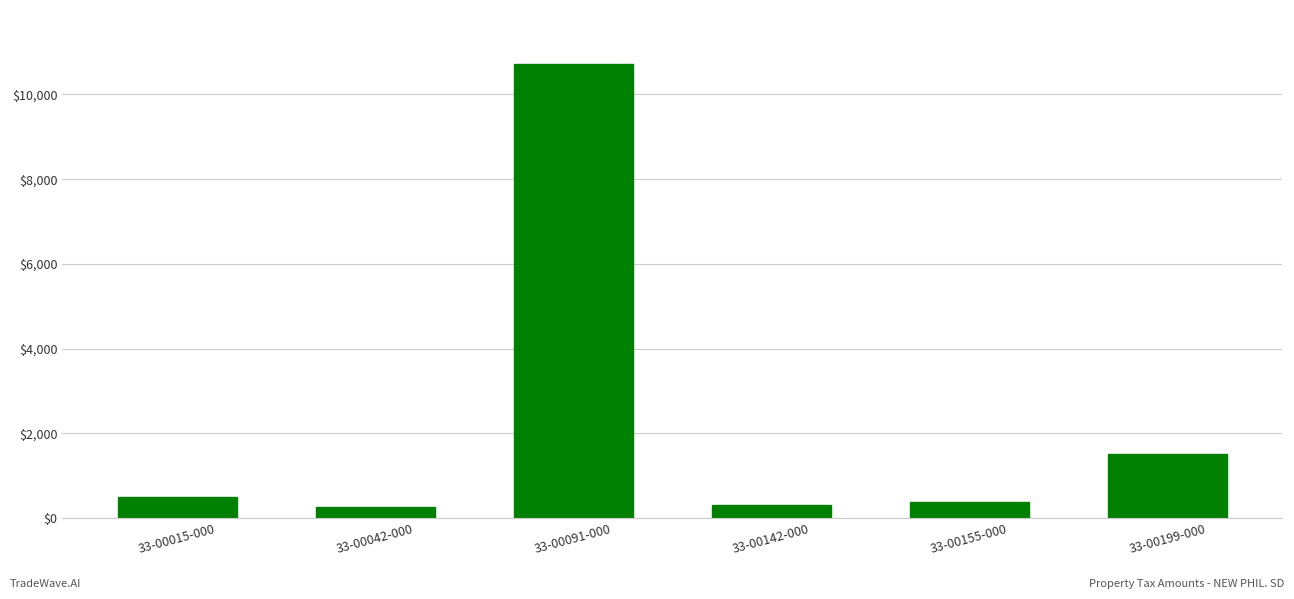

What is the label of the 6th bar from the left?

33-00199-000